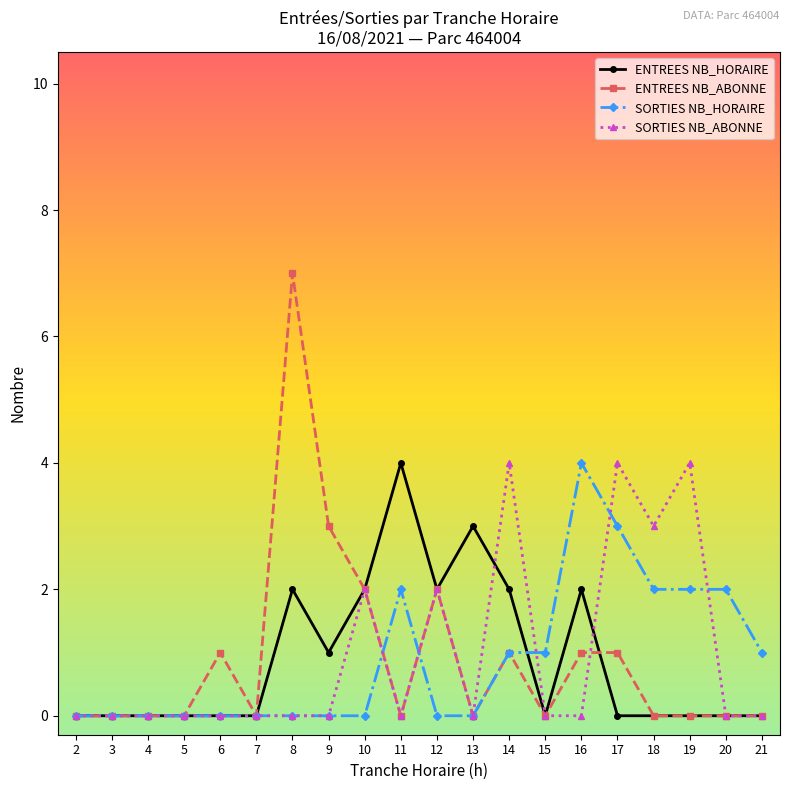

Reading left to right, what are all the values shown in this chart?

ENTREES NB_HORAIRE: 2=0	3=0	4=0	5=0	6=0	7=0	8=2	9=1	10=2	11=4	12=2	13=3	14=2	15=0	16=2	17=0	18=0	19=0	20=0	21=0
ENTREES NB_ABONNE: 2=0	3=0	4=0	5=0	6=1	7=0	8=7	9=3	10=2	11=0	12=2	13=0	14=1	15=0	16=1	17=1	18=0	19=0	20=0	21=0
SORTIES NB_HORAIRE: 2=0	3=0	4=0	5=0	6=0	7=0	8=0	9=0	10=0	11=2	12=0	13=0	14=1	15=1	16=4	17=3	18=2	19=2	20=2	21=1
SORTIES NB_ABONNE: 2=0	3=0	4=0	5=0	6=0	7=0	8=0	9=0	10=2	11=0	12=2	13=0	14=4	15=0	16=0	17=4	18=3	19=4	20=0	21=0